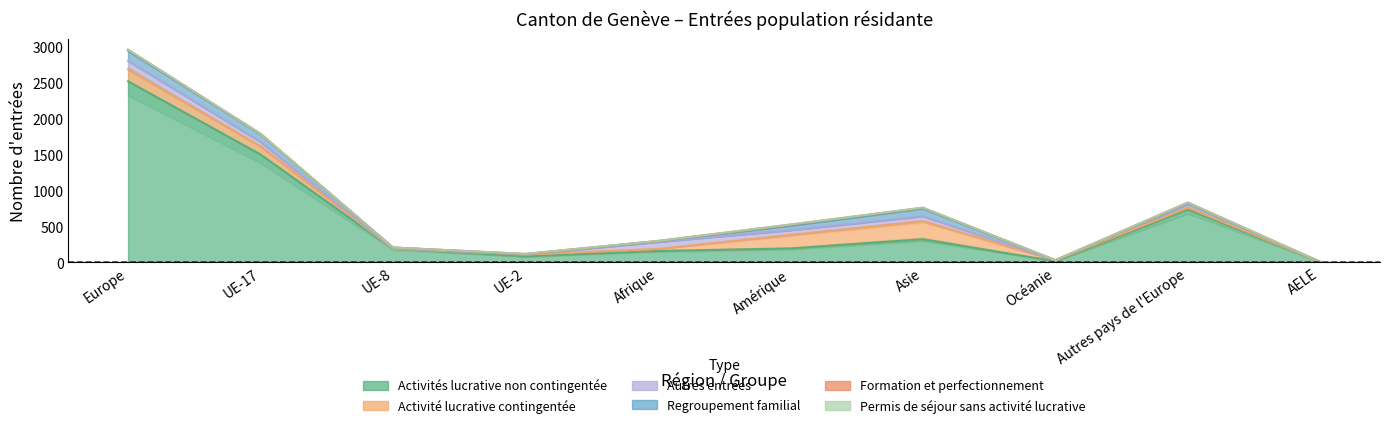

Where is the first local maximum for Activités lucrative non contingentée?

Asie